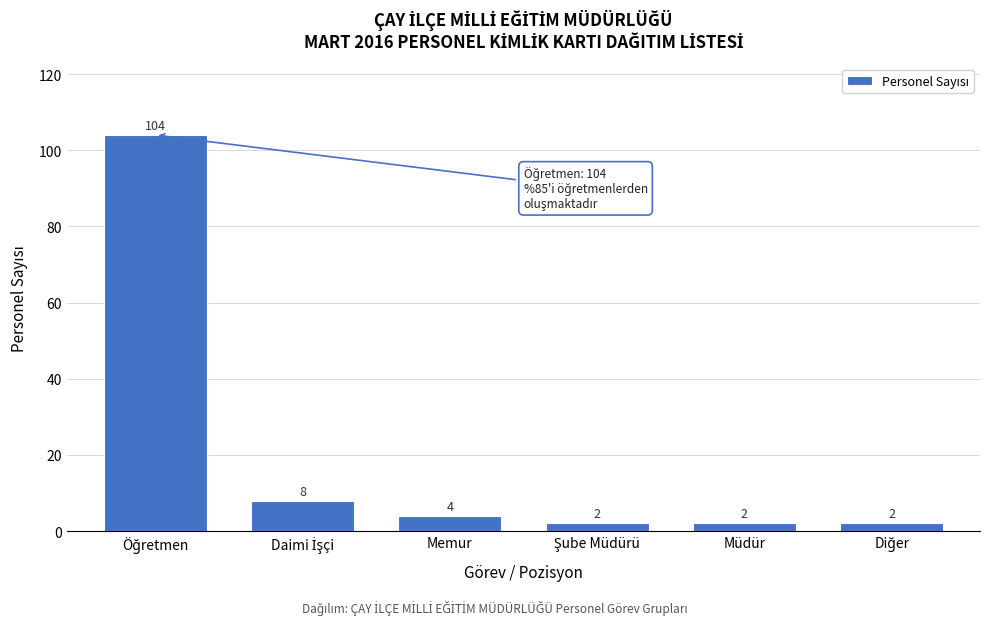

Reading right to left, what are all the values shown in this chart?

2	2	2	4	8	104